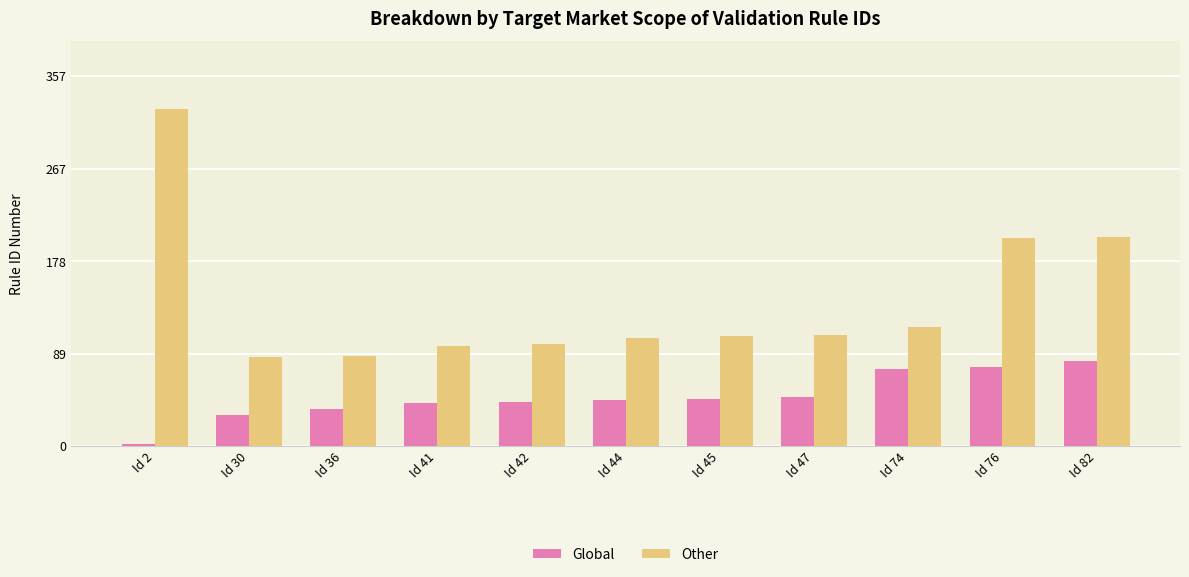

Rank the series by their average value, from highest to lowest.

Other, Global